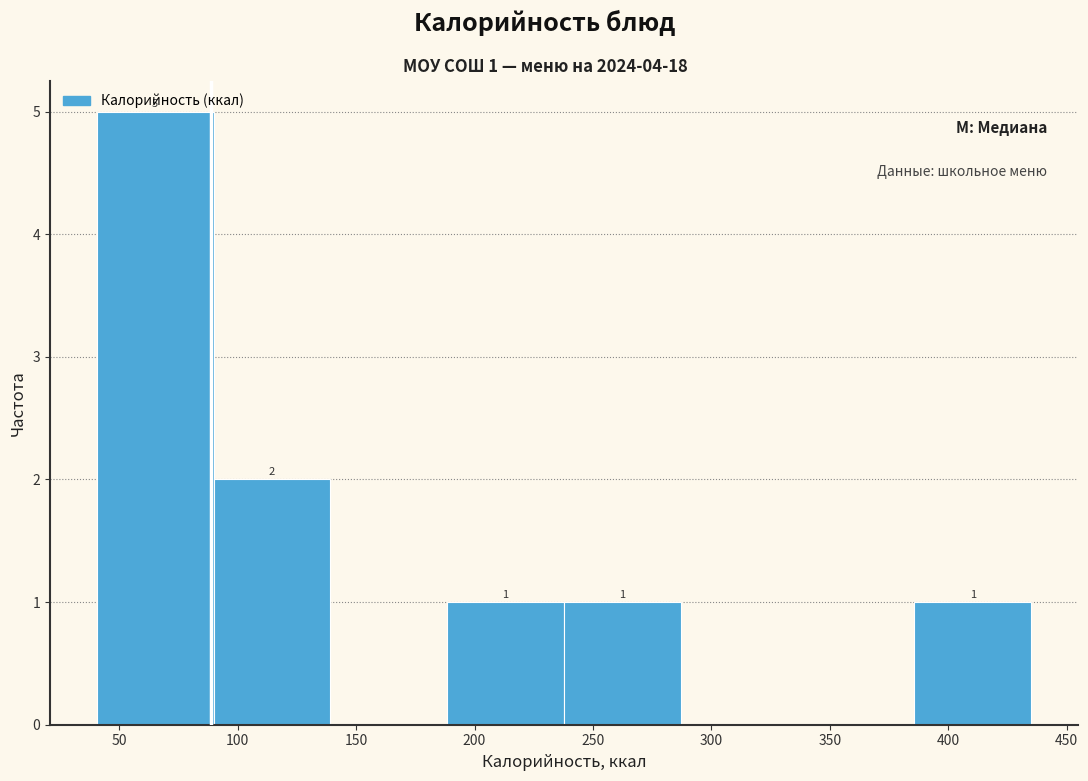

Which range on the x-axis has the tallest bar?

40 to 90